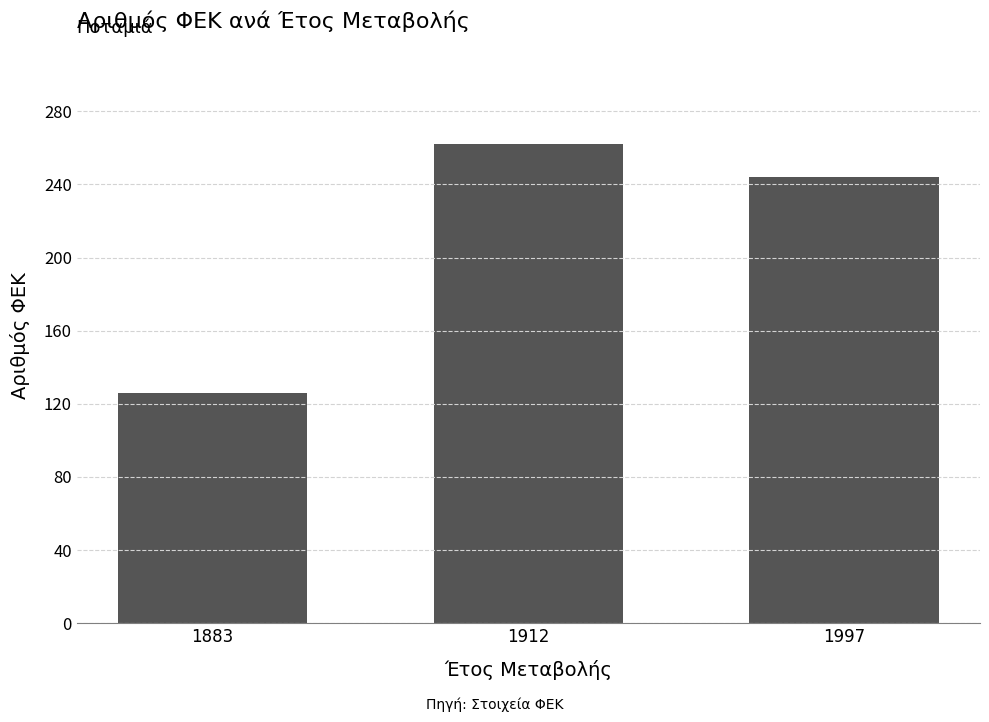

Are the bars grouped side by side (vs. stacked)?

No